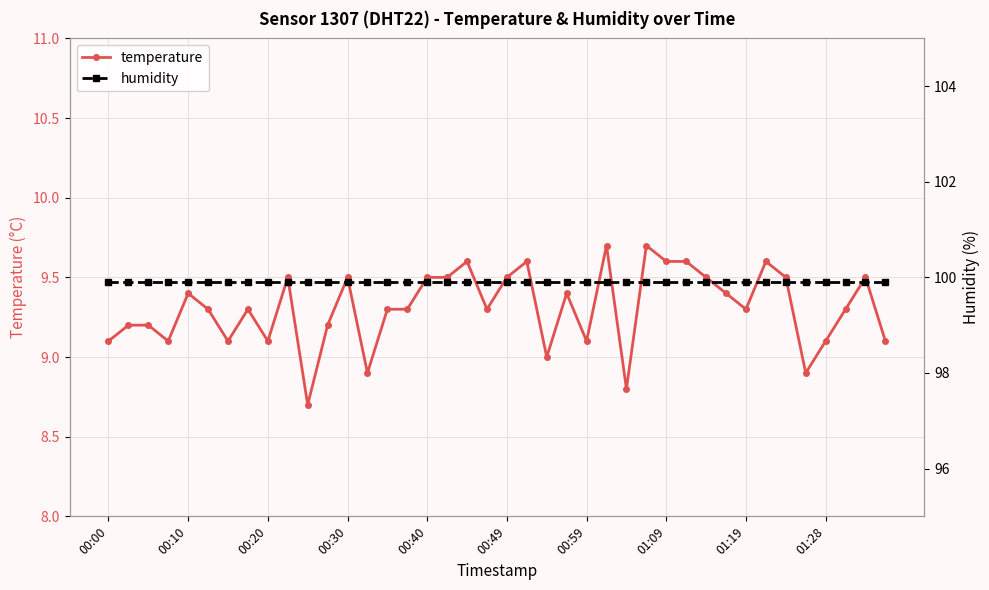

True or false: temperature and humidity intersect in this chart.

False